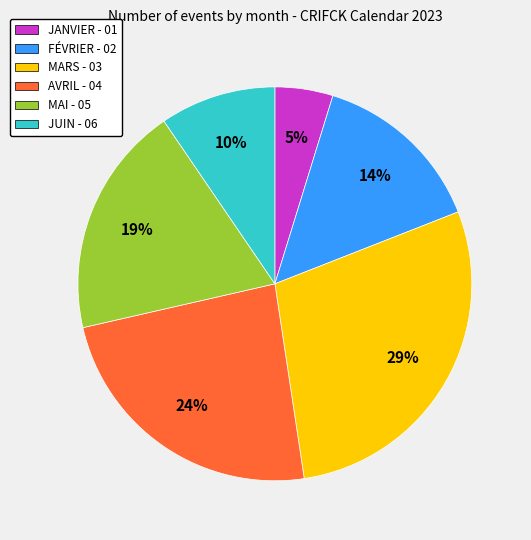

To the nearest percent, what is the difference between the MARS - 03 and MAI - 05 slice percentages?

10%